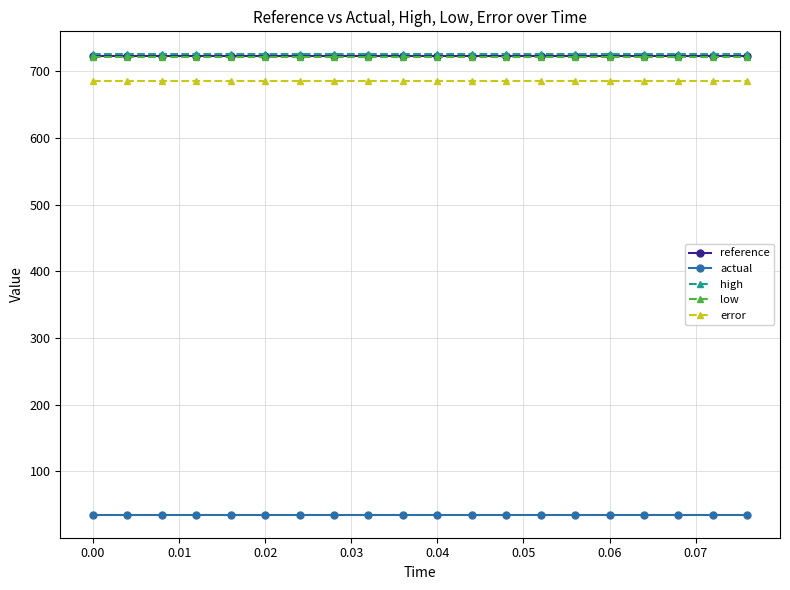

What is the value of the actual point at the 9th from the left?

34.9